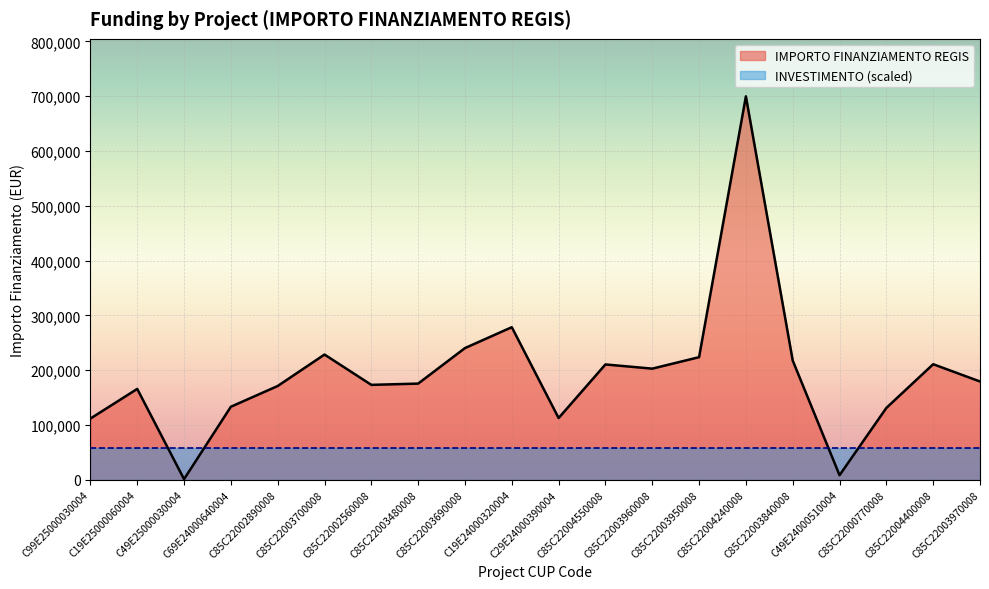

What is the difference between the values at C49E24000510004 and C99E25000030004?

103382.4